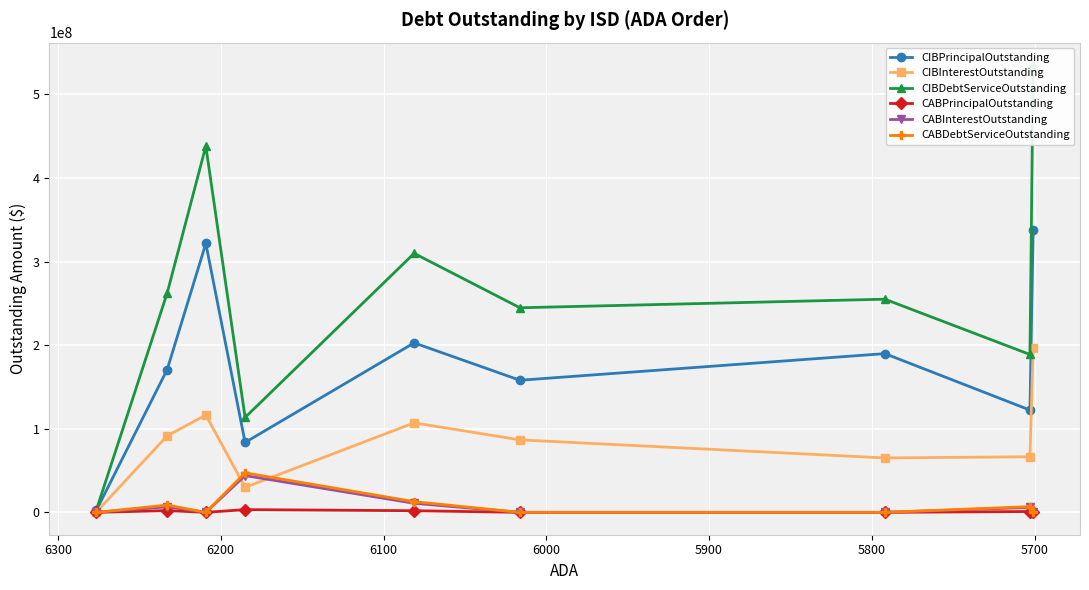

How many lines are shown in the chart?

6